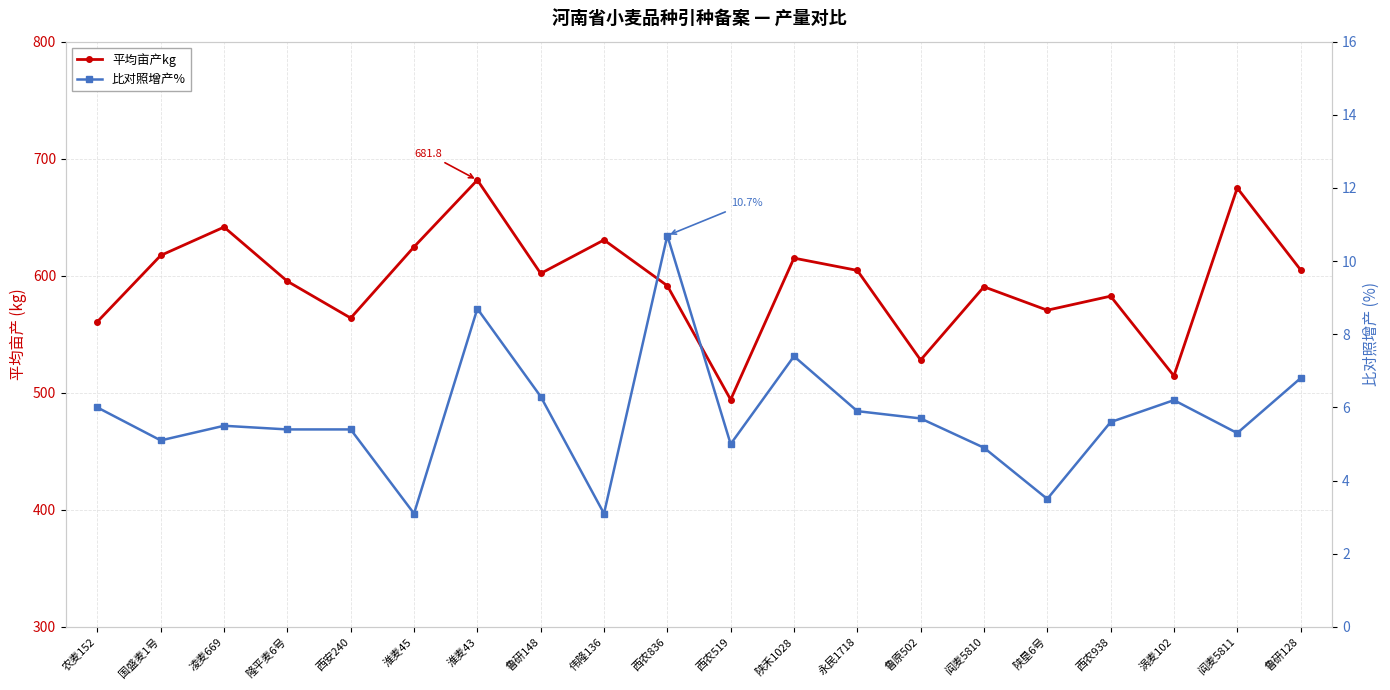

What is the spread (max minus min) of values at 鲁原502?

522.3